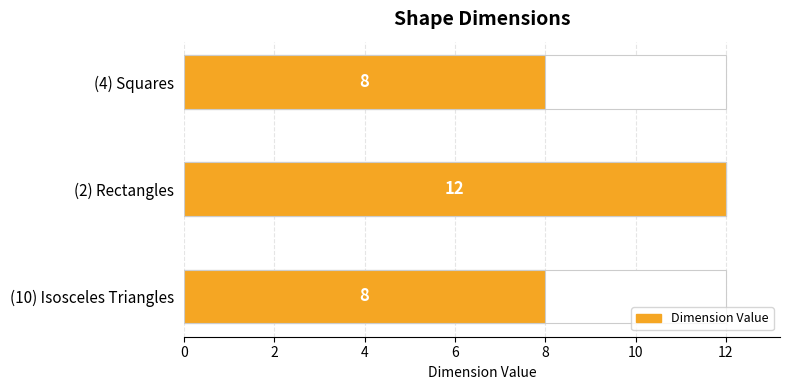

What is the difference between the maximum and second lowest values?

4